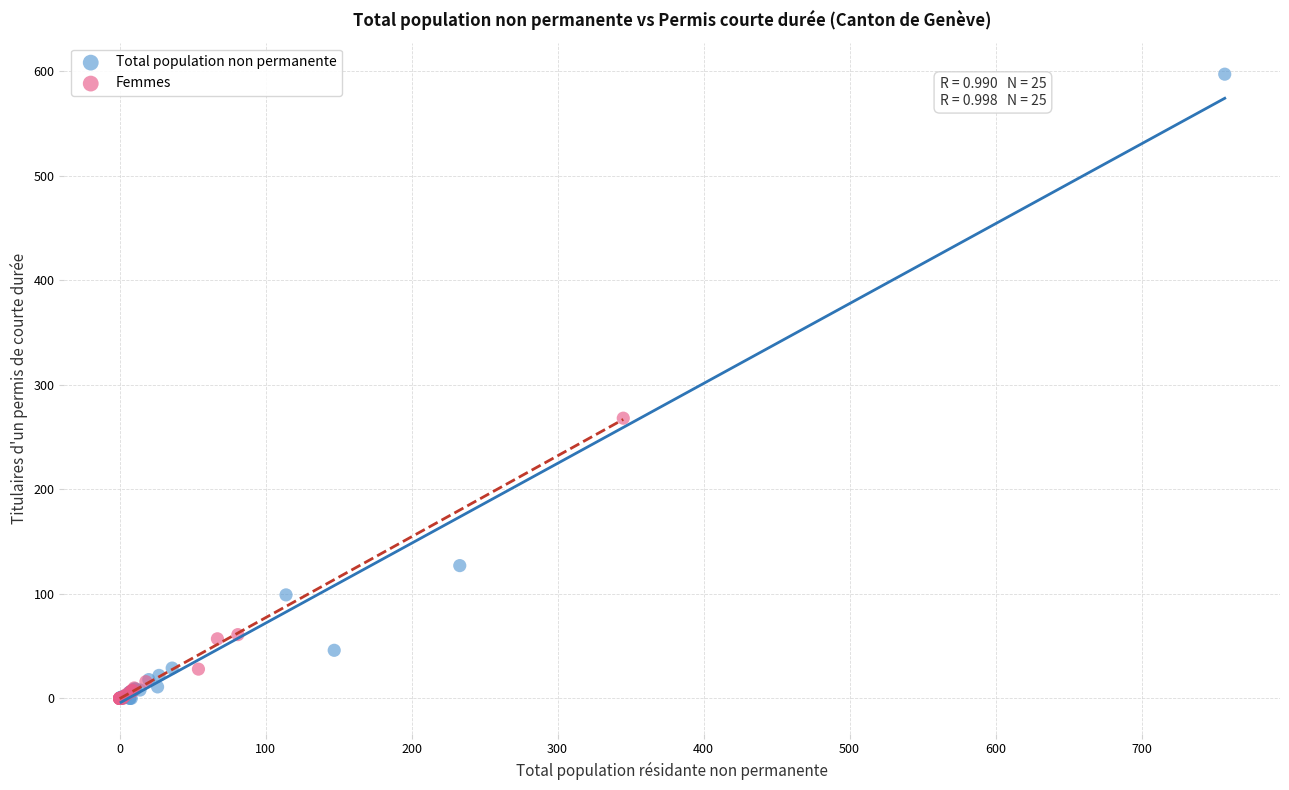

What are all the series names shown in the legend?

Total population non permanente, Femmes